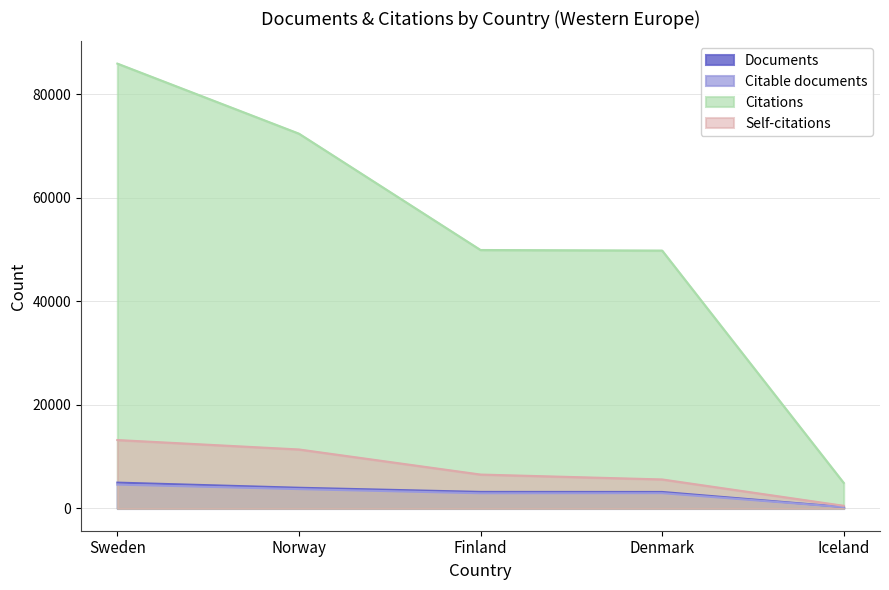

Rank the categories by Citations value from highest to lowest.

Sweden, Norway, Finland, Denmark, Iceland